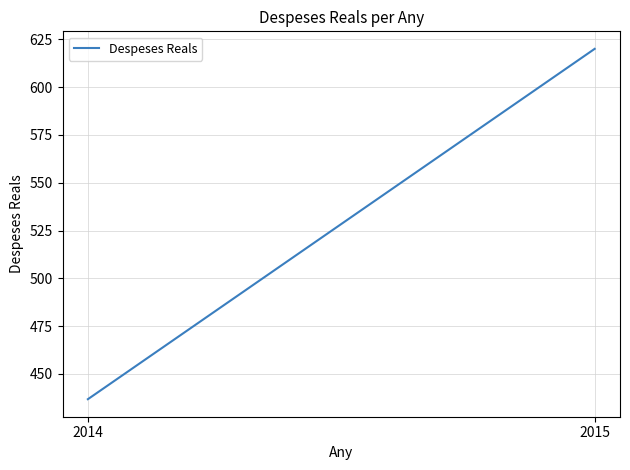

What is the value of the 2nd point from the left?

620.1